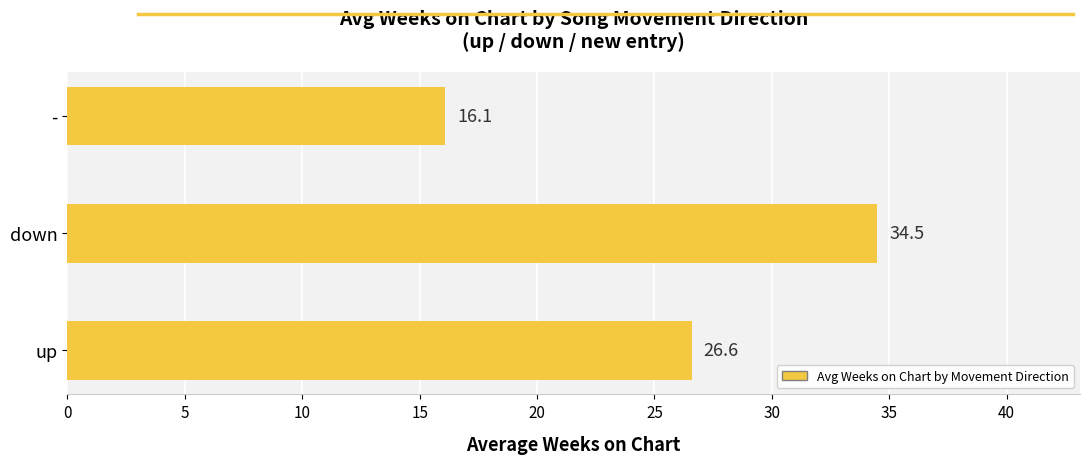

What is the smallest value displayed?

16.1